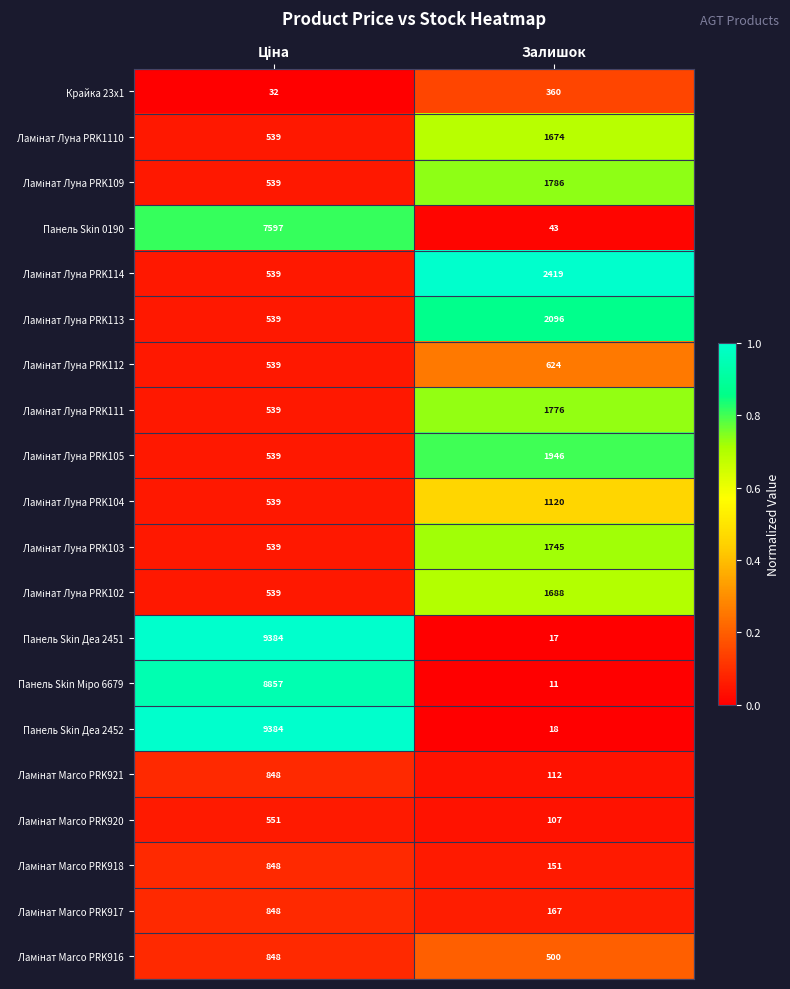

Which series has the largest total across all categories?

Панель Skin Деа 2452